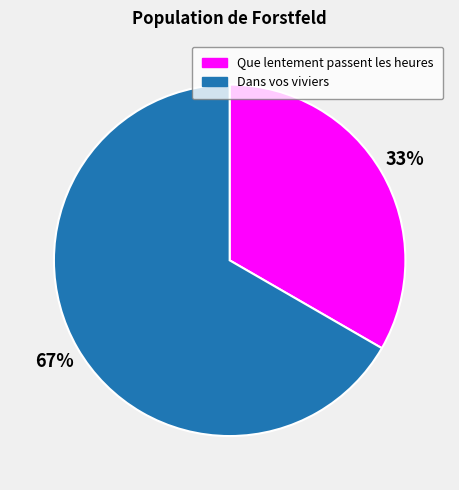

Is there any slice that represents more than half of the pie?

Yes